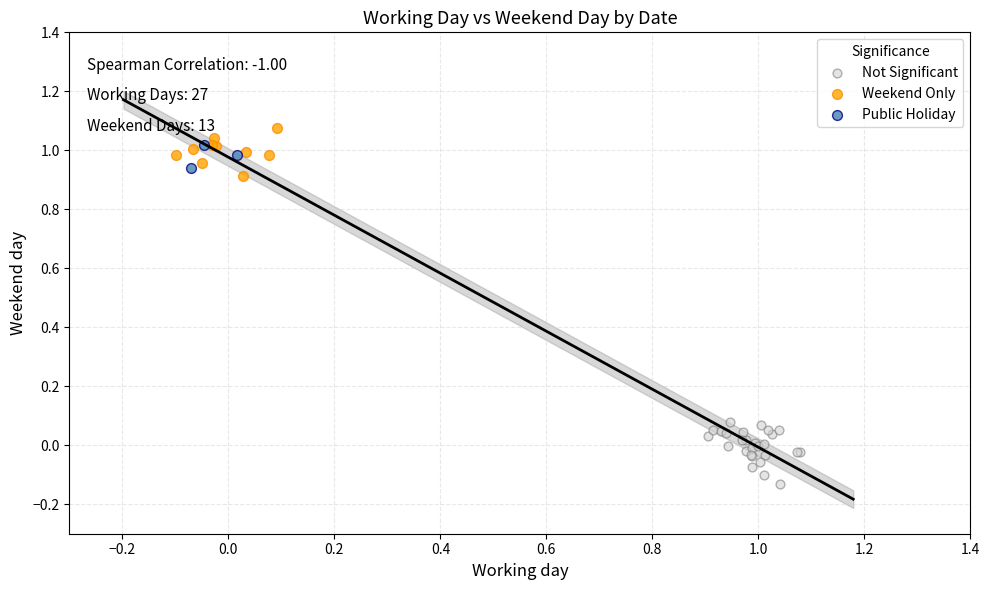

Which series contains the lowest Y value?

Not Significant